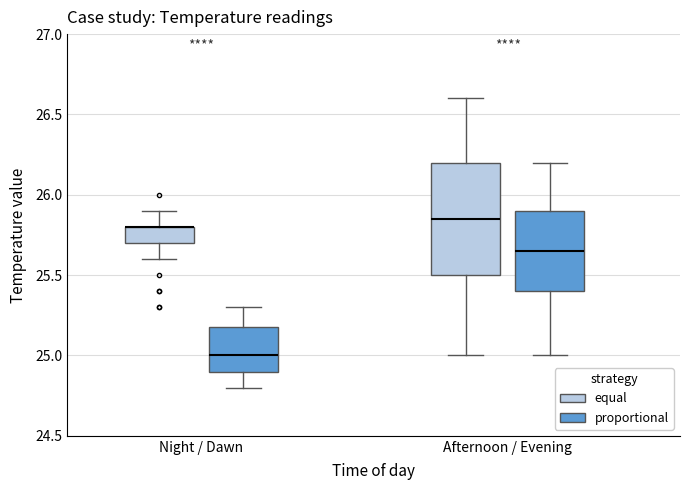

Reading left to right, read every box against the y-axis: the position of its median line, the range the box covers, and the ends of its whiskers. The values are not printed on the chart, so give them approximately, as read against the axis.

Night / Dawn (equal): median 25.80 (drawn on the box's upper edge), box 25.70 to 25.80, whiskers 25.60 to 25.90
Night / Dawn (proportional): median 25.00, box 24.90 to 25.20, whiskers 24.80 to 25.30
Afternoon / Evening (equal): median 25.85, box 25.50 to 26.20, whiskers 25.00 to 26.60
Afternoon / Evening (proportional): median 25.65, box 25.40 to 25.90, whiskers 25.00 to 26.20